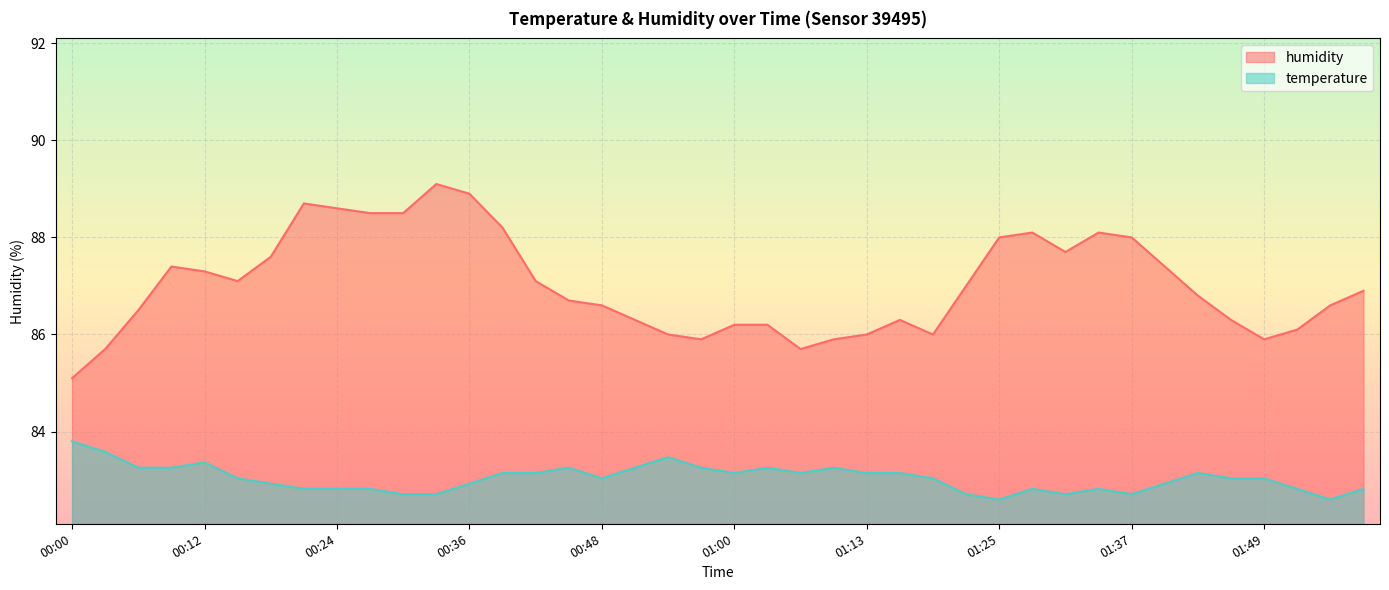

What is the average value of the temperature series?

83.0